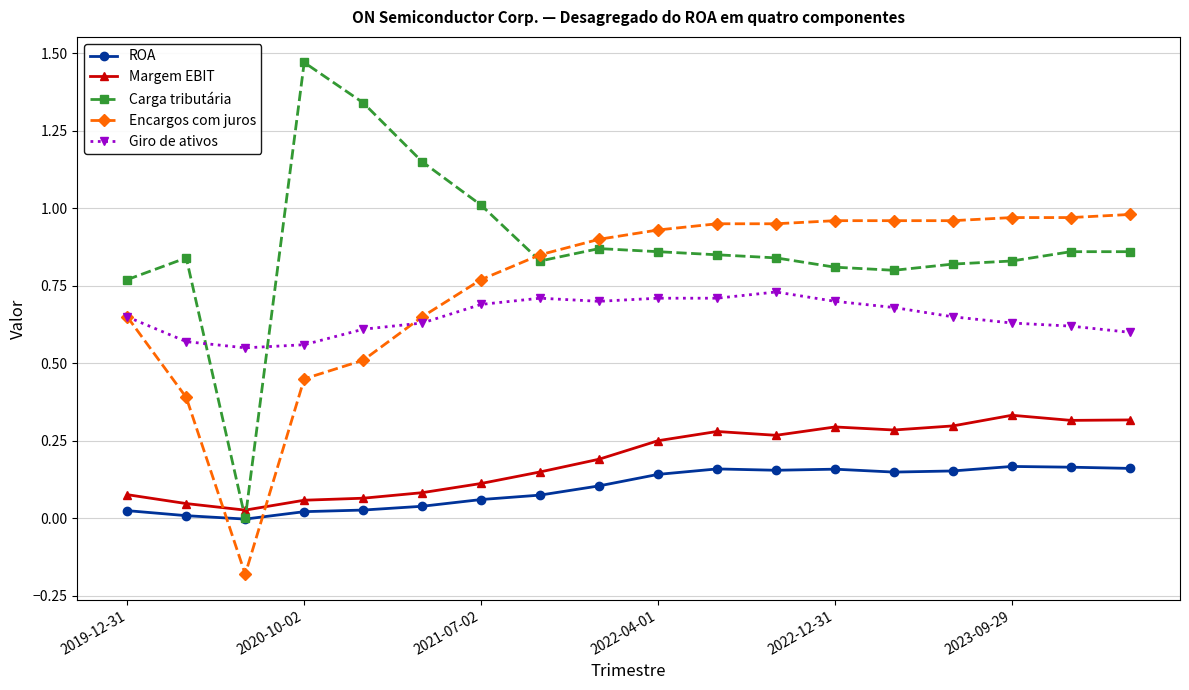

Which series has the widest spread of values?

Carga tributária